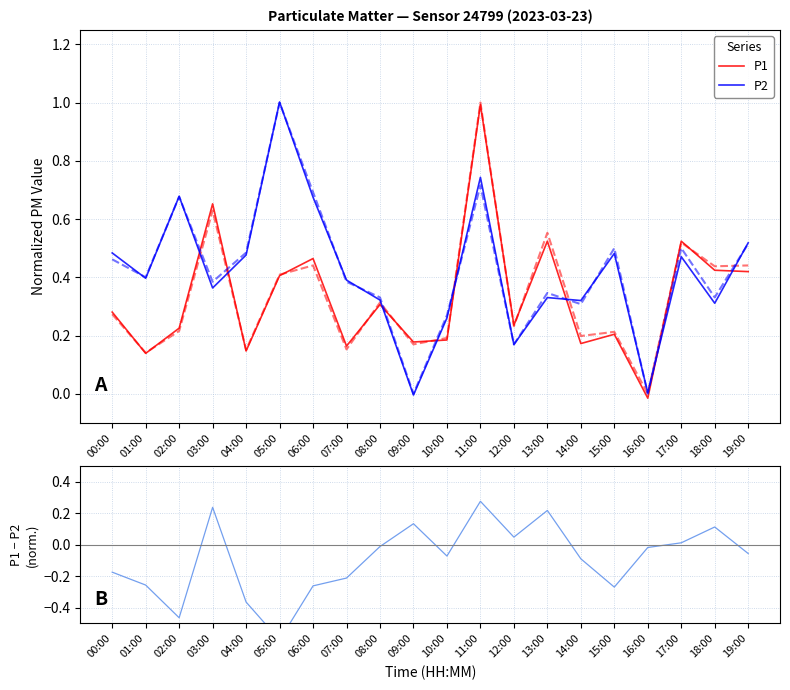

Reading right to left, what are all the values shown in this chart?

P1: 0.4	0.4	0.5	-0.0	0.2	0.2	0.5	0.2	1.0	0.2	0.2	0.3	0.2	0.5	0.4	0.1	0.7	0.2	0.1	0.3
P2: 0.5	0.3	0.5	0.0	0.5	0.3	0.3	0.2	0.7	0.3	-0.0	0.3	0.4	0.7	1.0	0.5	0.4	0.7	0.4	0.5
P1 - P2: -0.1	0.1	0.0	-0.0	-0.3	-0.1	0.2	0.0	0.3	-0.1	0.1	-0.0	-0.2	-0.3	-0.6	-0.4	0.2	-0.5	-0.3	-0.2